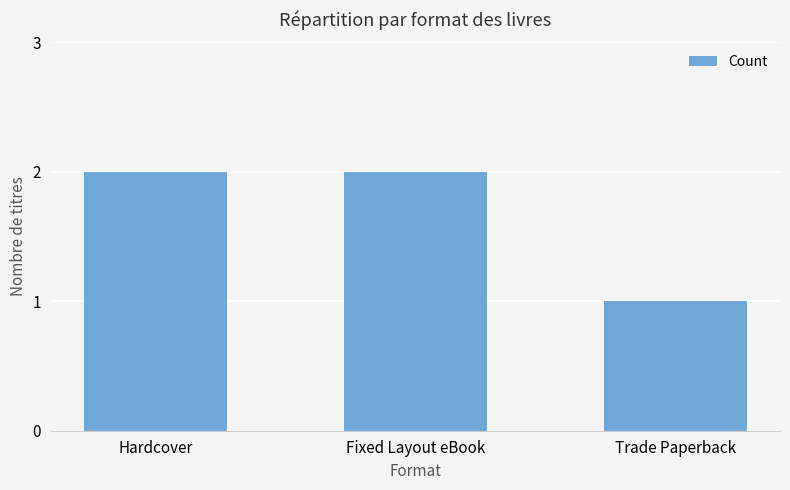

Which category has the lowest value across all series?

Trade Paperback